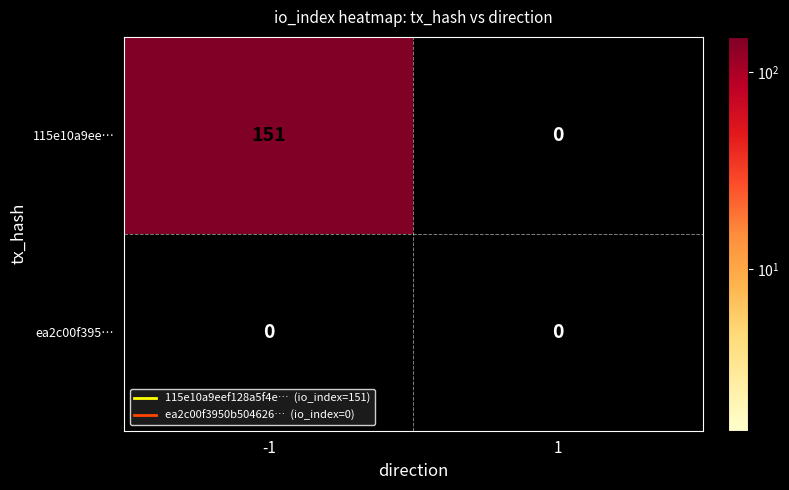

Rank the series by their maximum value, from lowest to highest.

ea2c00f395…, 115e10a9ee…